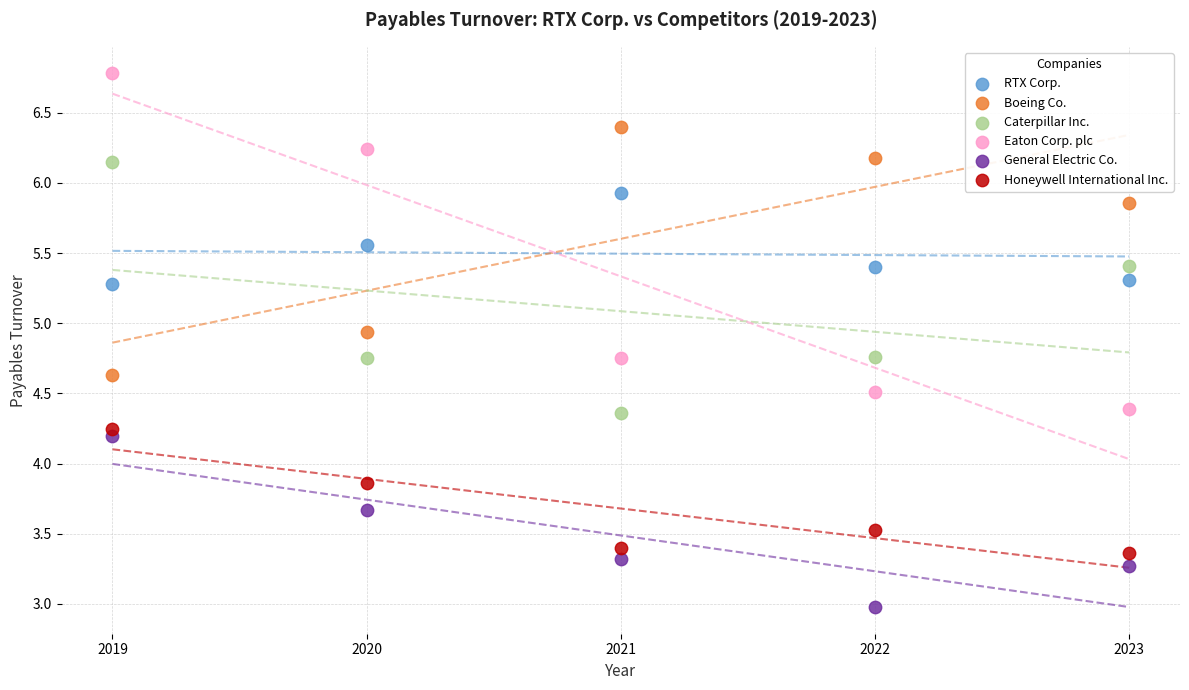

Across all series, what Y value is closest to 4?

3.9